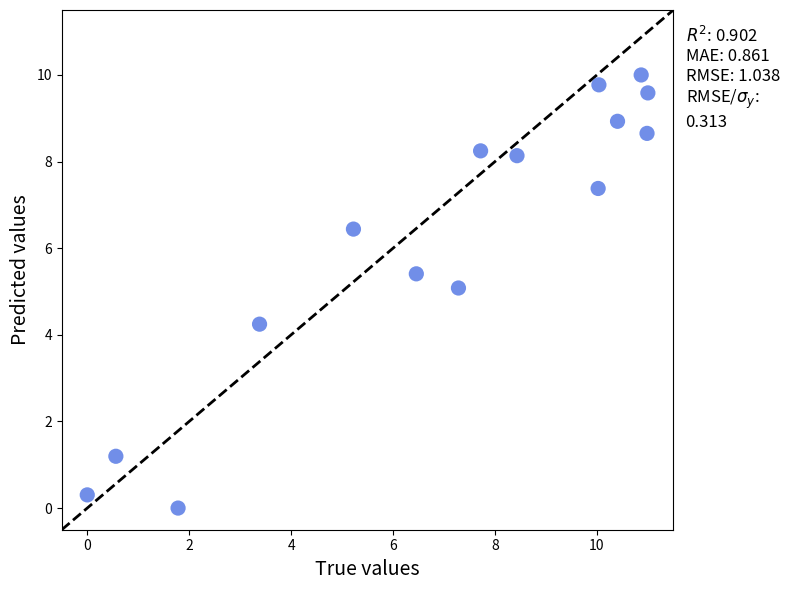

What is the range of Y values (max minus min)?

10.0